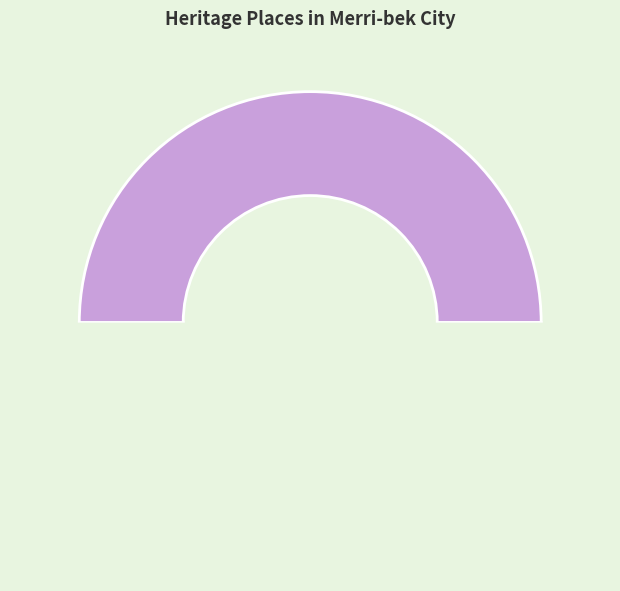

Rank the categories by value from highest to lowest.

ANZ BANK (FORMER), PERFECTION KNITTING MILLS (FORMER)